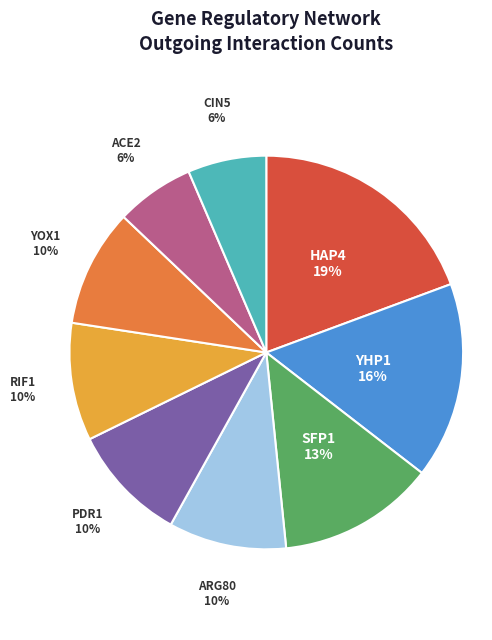

Is CIN5 the majority of the pie?

No